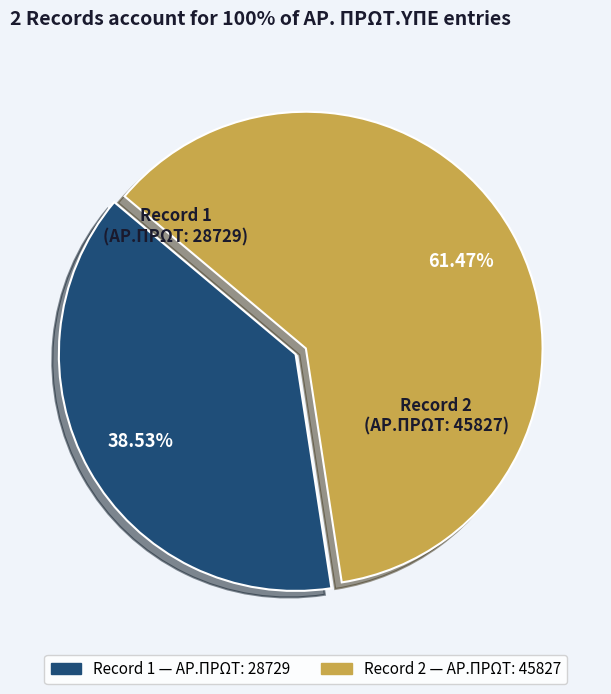

Does Record 2 account for over 50% of the chart?

Yes